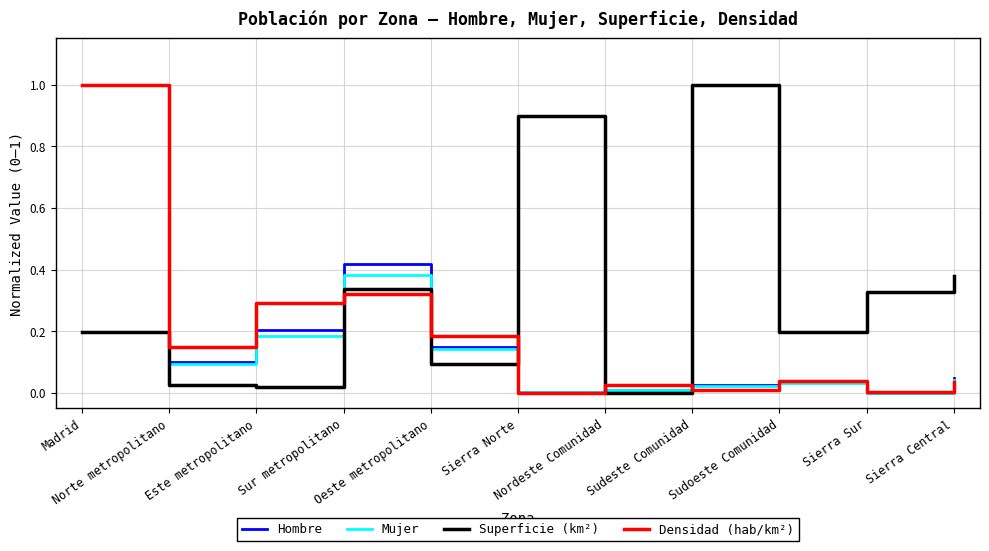

How many interior local peaks does the Mujer series have?

2